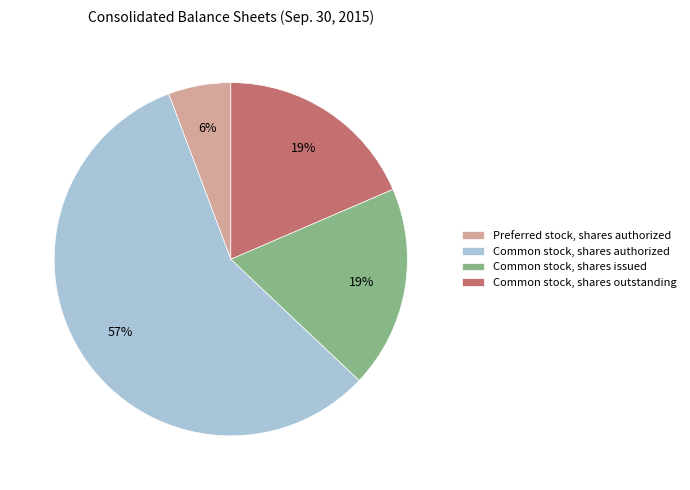

The Common stock, shares authorized slice represents 67% of the pie. True or false?

False